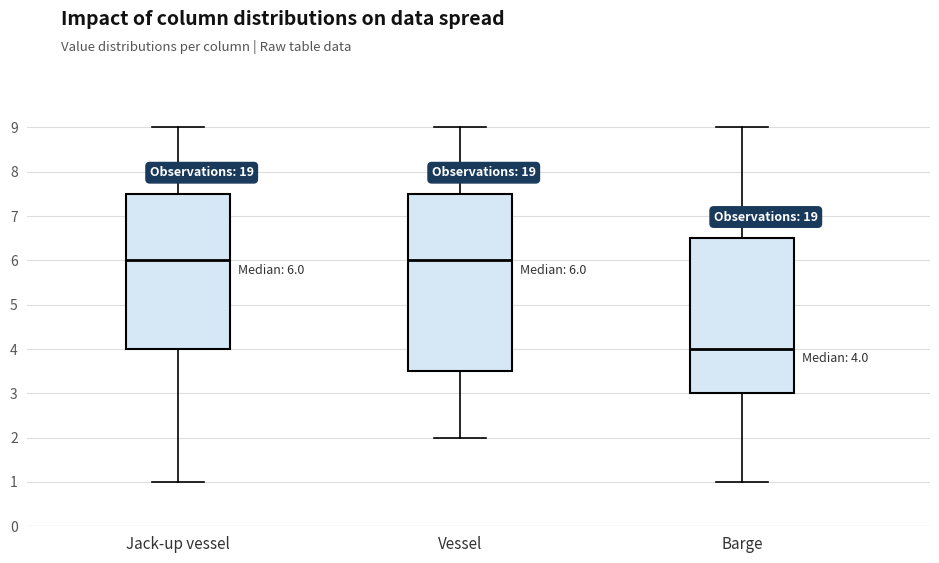

Which box's median line is the lowest?

Barge